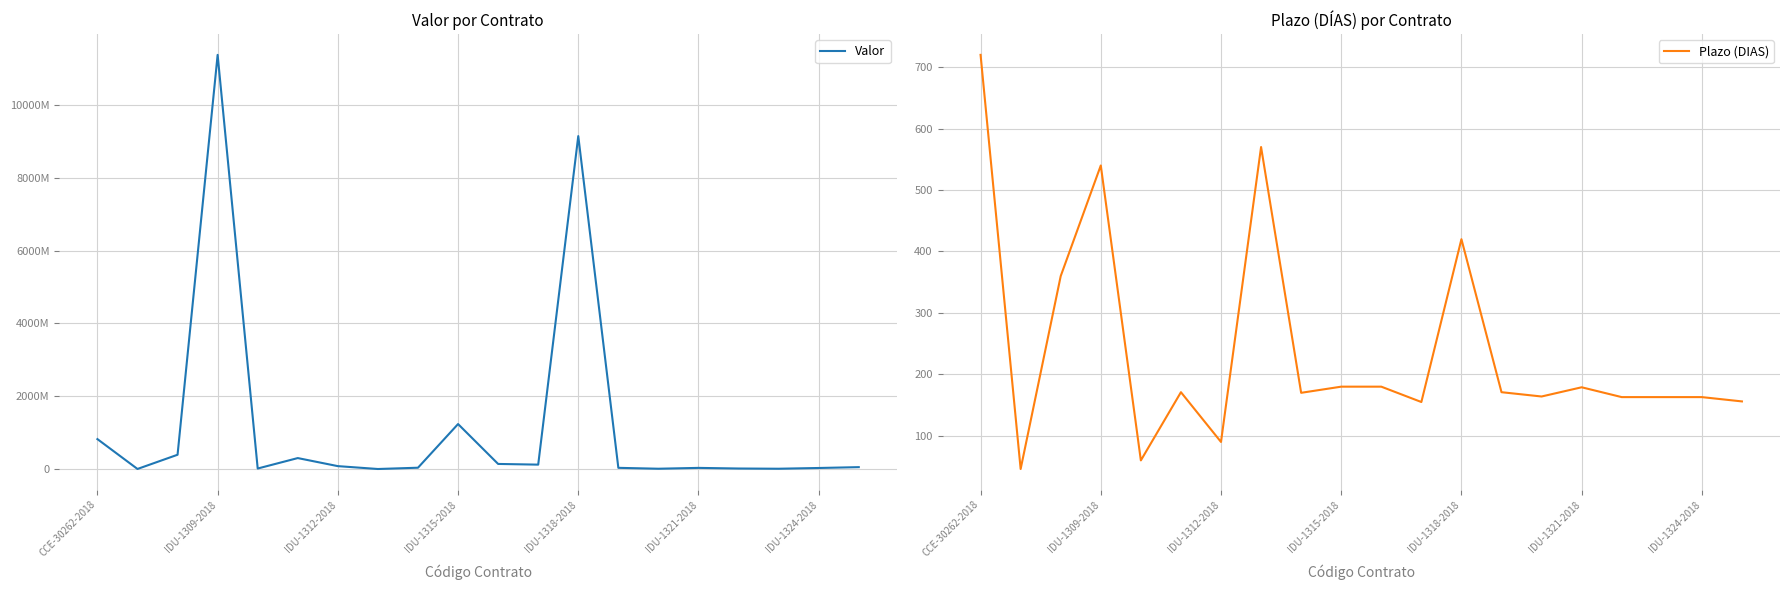

Is it true that Plazo (DIAS) equals 279 at CCE-30262-2018?

False